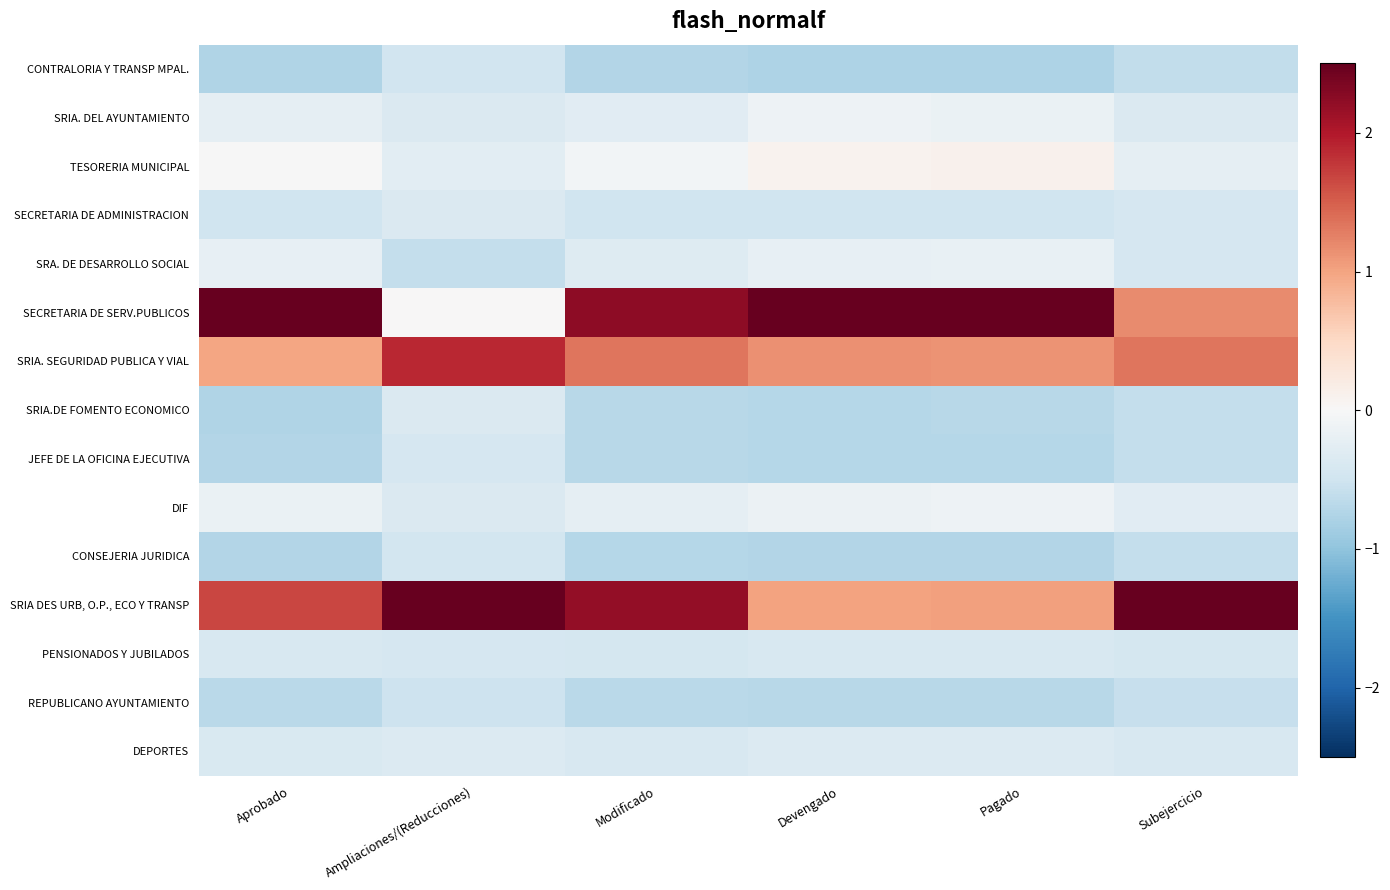

What is the smallest value displayed?

-0.8